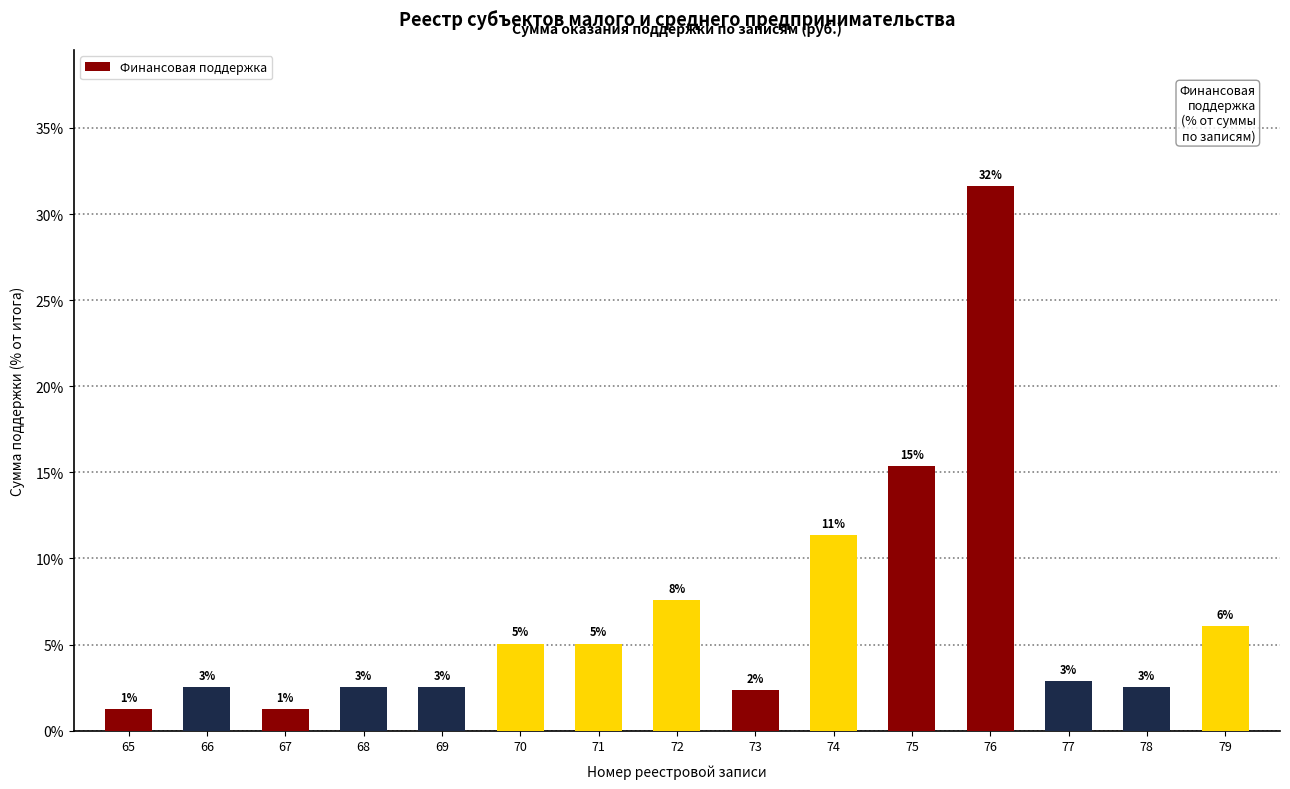

Are the bars horizontal?

No